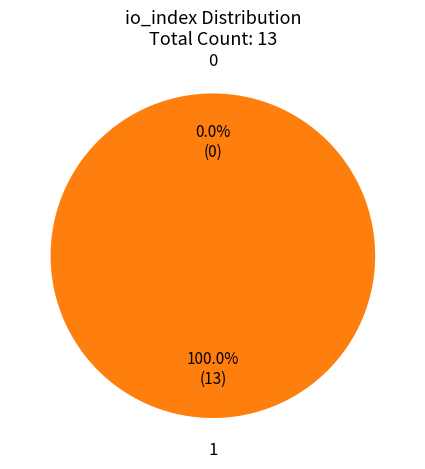

Is the sum of 1 and 0 greater than half?

Yes